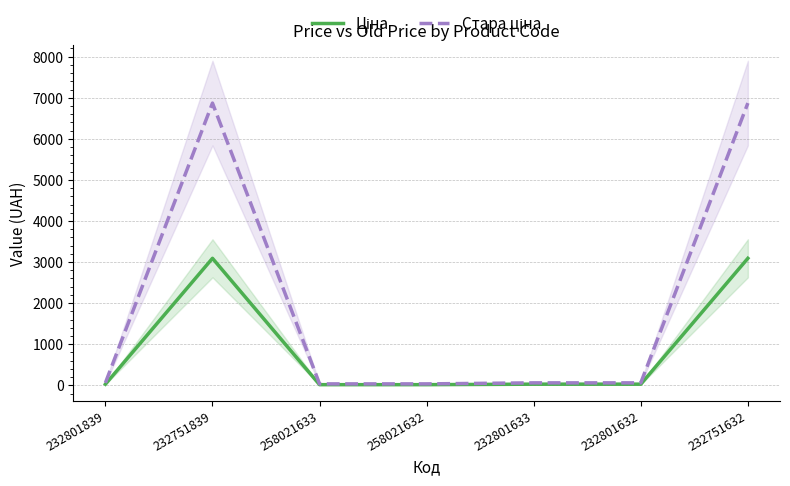

Read the Стара ціна value at 232801632.

60.0